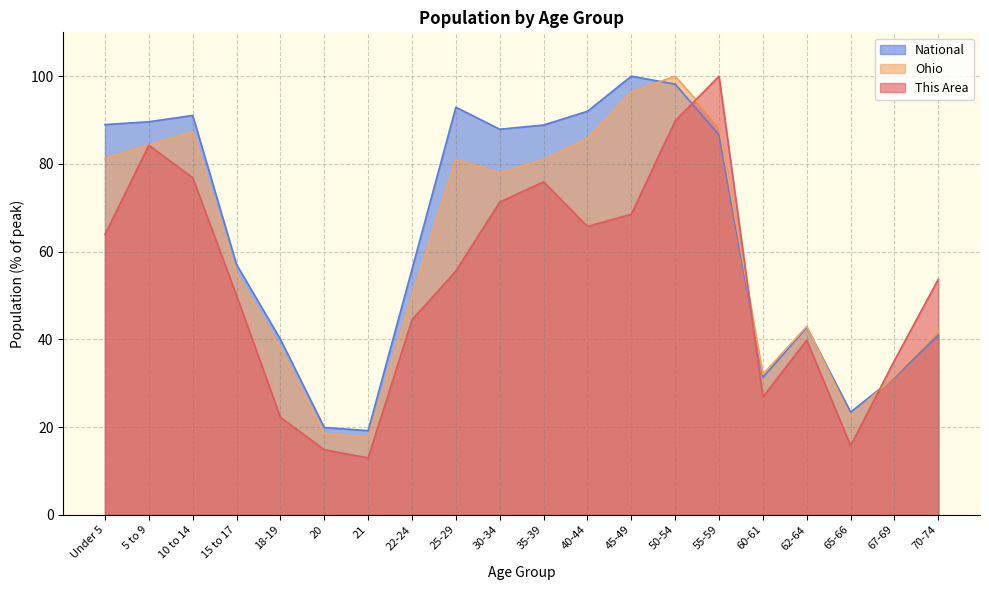

Reading left to right, extract all data points from this chart.

This Area: Under 5=63.9	5 to 9=84.3	10 to 14=76.9	15 to 17=50.0	18-19=22.2	20=14.8	21=13.0	22-24=44.4	25-29=55.6	30-34=71.3	35-39=75.9	40-44=65.7	45-49=68.5	50-54=89.8	55-59=100.0	60-61=26.9	62-64=39.8	65-66=15.7	67-69=35.2	70-74=53.7
Ohio: Under 5=81.3	5 to 9=84.3	10 to 14=87.3	15 to 17=54.9	18-19=37.9	20=18.5	21=17.7	22-24=49.8	25-29=81.0	30-34=77.9	35-39=81.0	40-44=85.8	45-49=96.4	50-54=100.0	55-59=88.7	60-61=32.1	62-64=43.0	65-66=22.4	67-69=31.6	70-74=41.9
National: Under 5=89.0	5 to 9=89.6	10 to 14=91.1	15 to 17=57.0	18-19=40.0	20=19.9	21=19.2	22-24=56.0	25-29=92.9	30-34=87.9	35-39=88.9	40-44=92.0	45-49=100.0	50-54=98.2	55-59=86.6	60-61=31.3	62-64=42.7	65-66=23.4	67-69=31.3	70-74=40.9